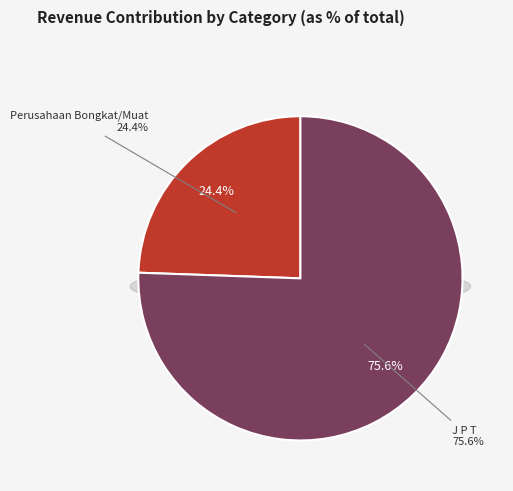

Which category has the biggest portion of the pie?

J P T